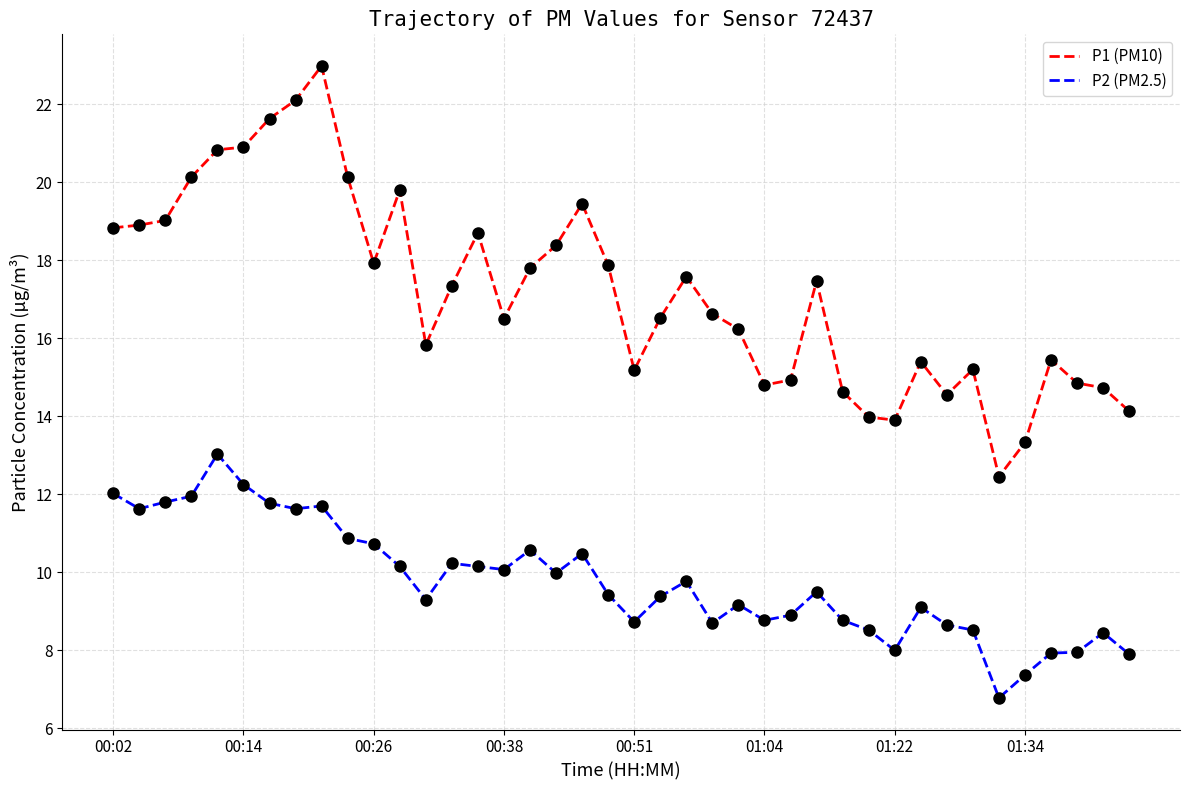

Rank the series by their average value, from highest to lowest.

P1 (PM10), P2 (PM2.5)